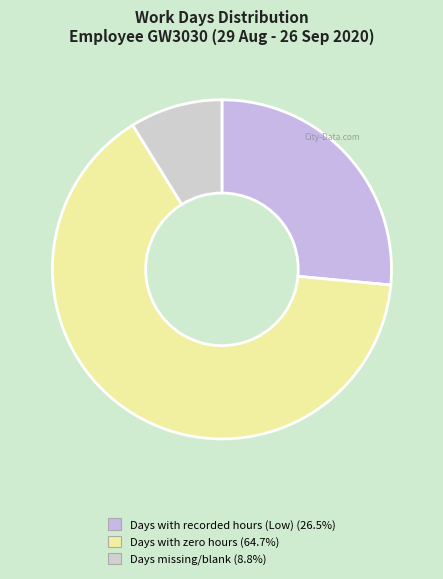

How many segments does this pie chart have?

3